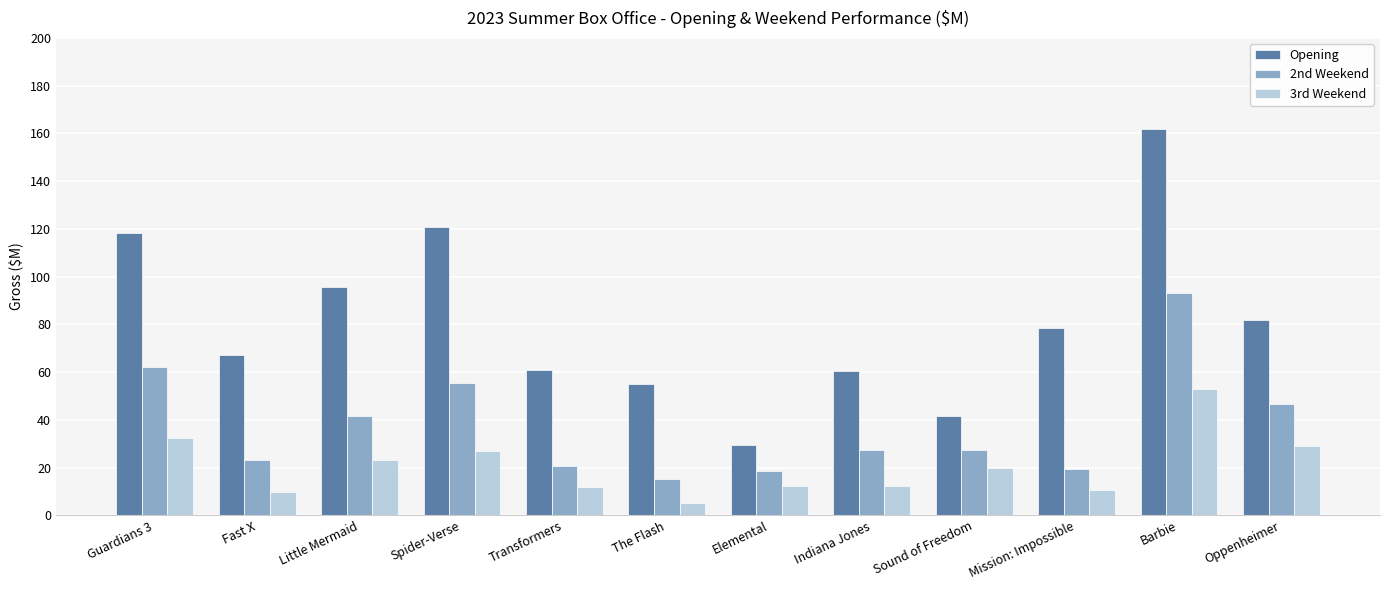

Which series has the widest spread of values?

Opening